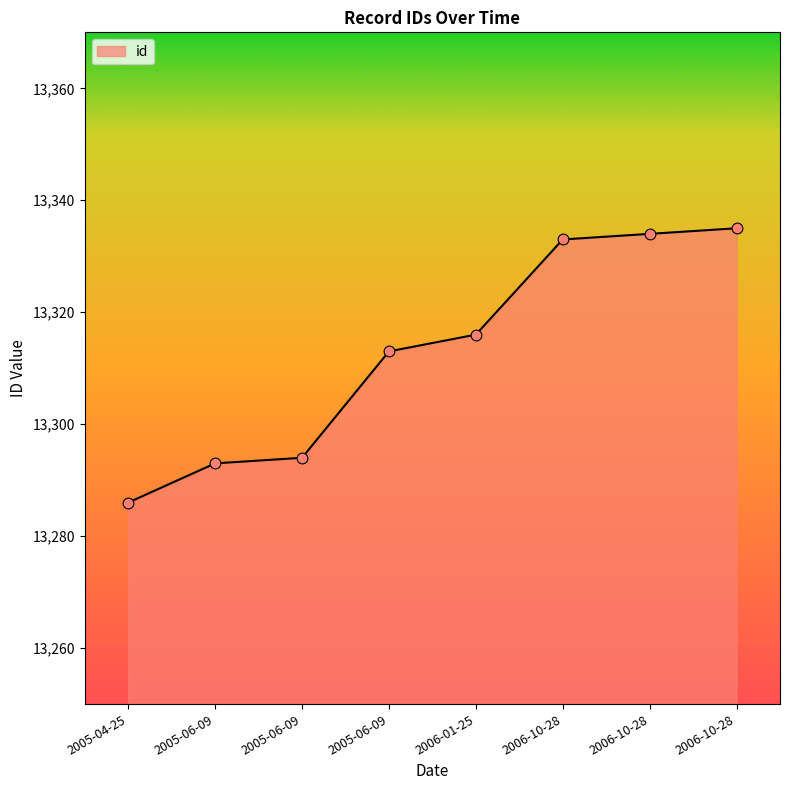

What is the change in value from 2006-10-28 to 2006-10-28?

+2